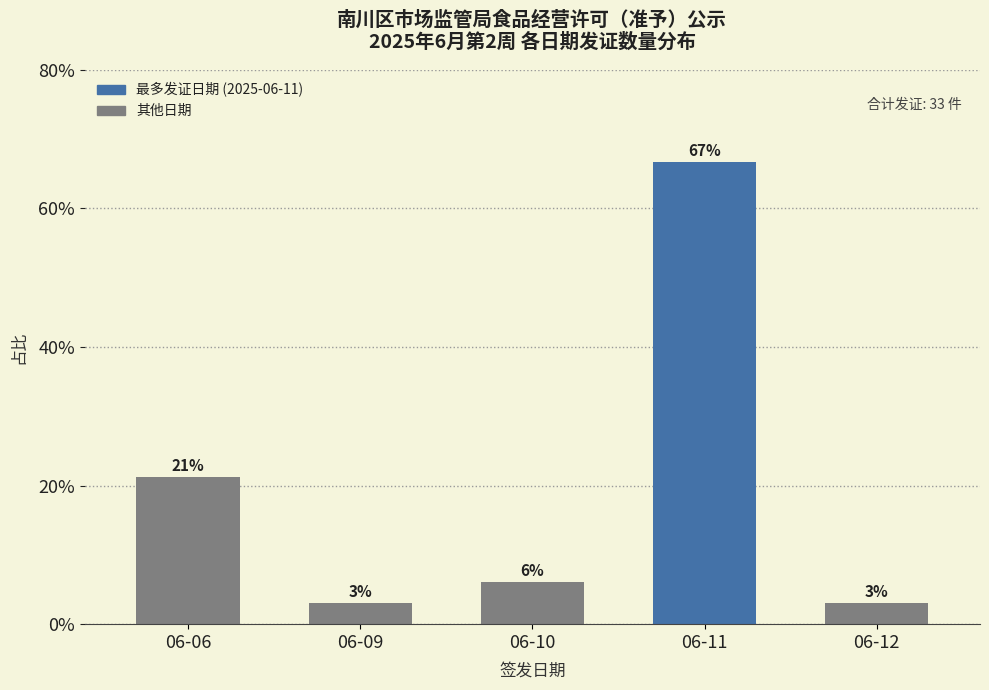

Between 06-10 and 06-09, which is larger?

06-10